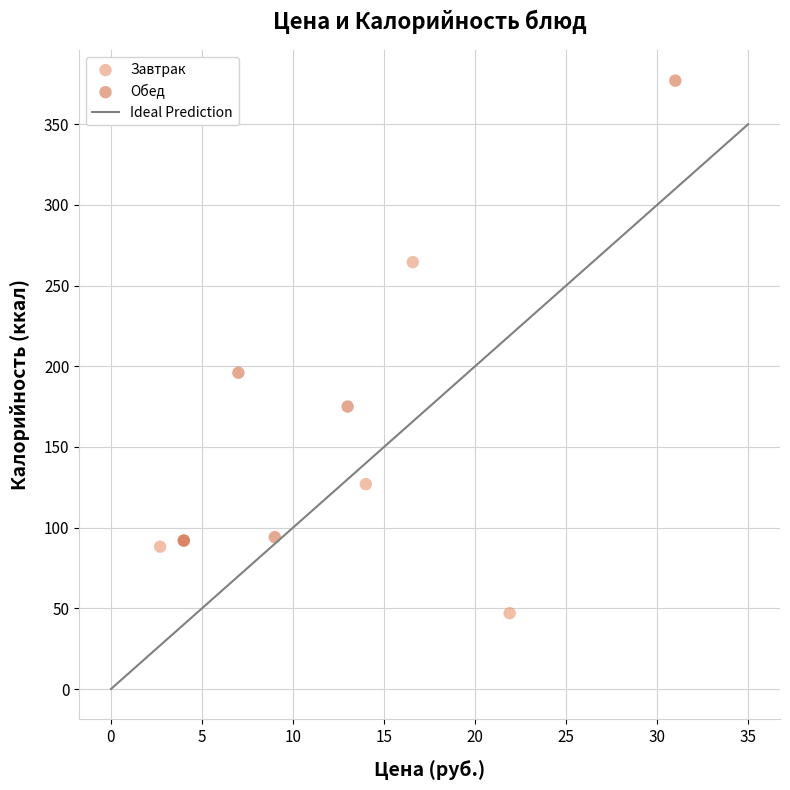

Which series has the widest spread of Y values?

Обед